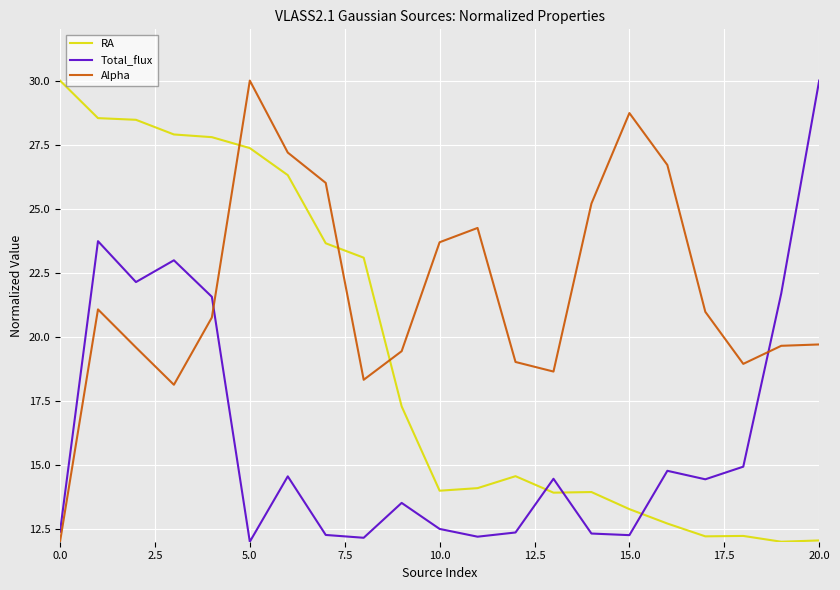

List the series in order of their overall mean, highest first.

Alpha, RA, Total_flux